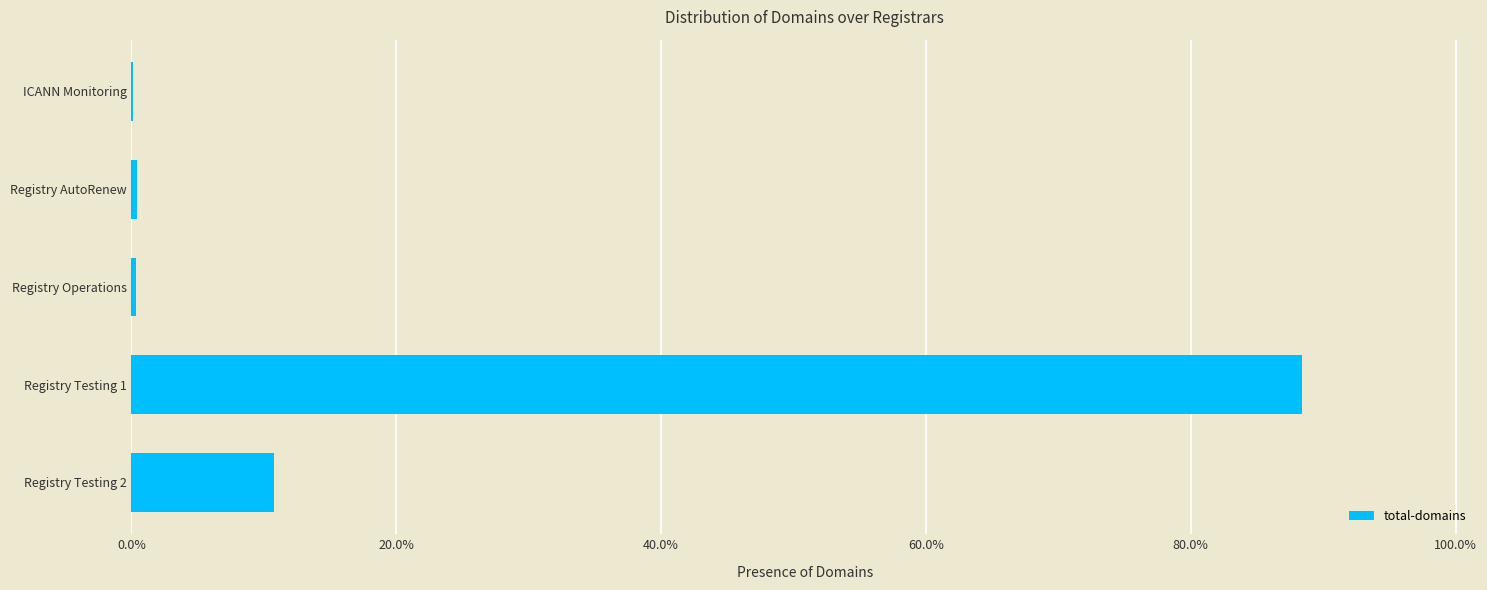

What is the sum of all values?

100.0